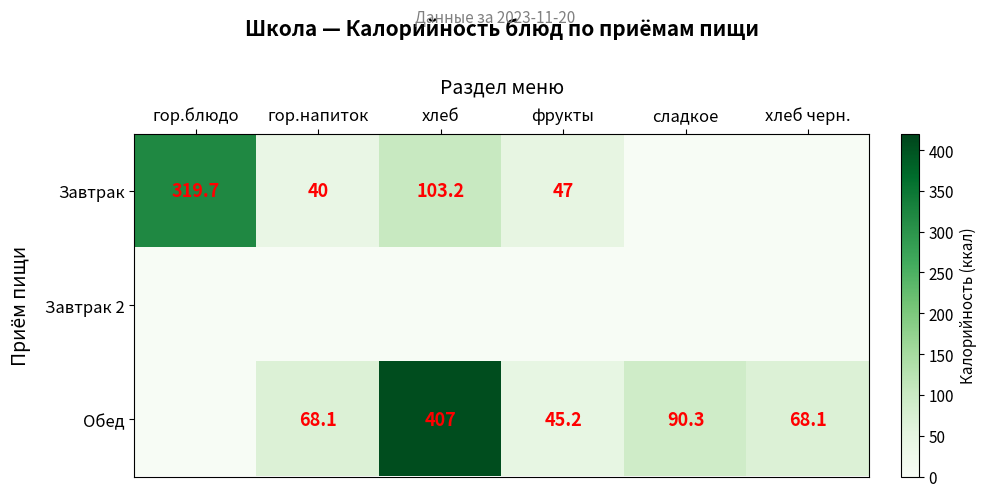

Is the value of Обед at гор.напиток greater than the value of Завтрак at фрукты?

Yes